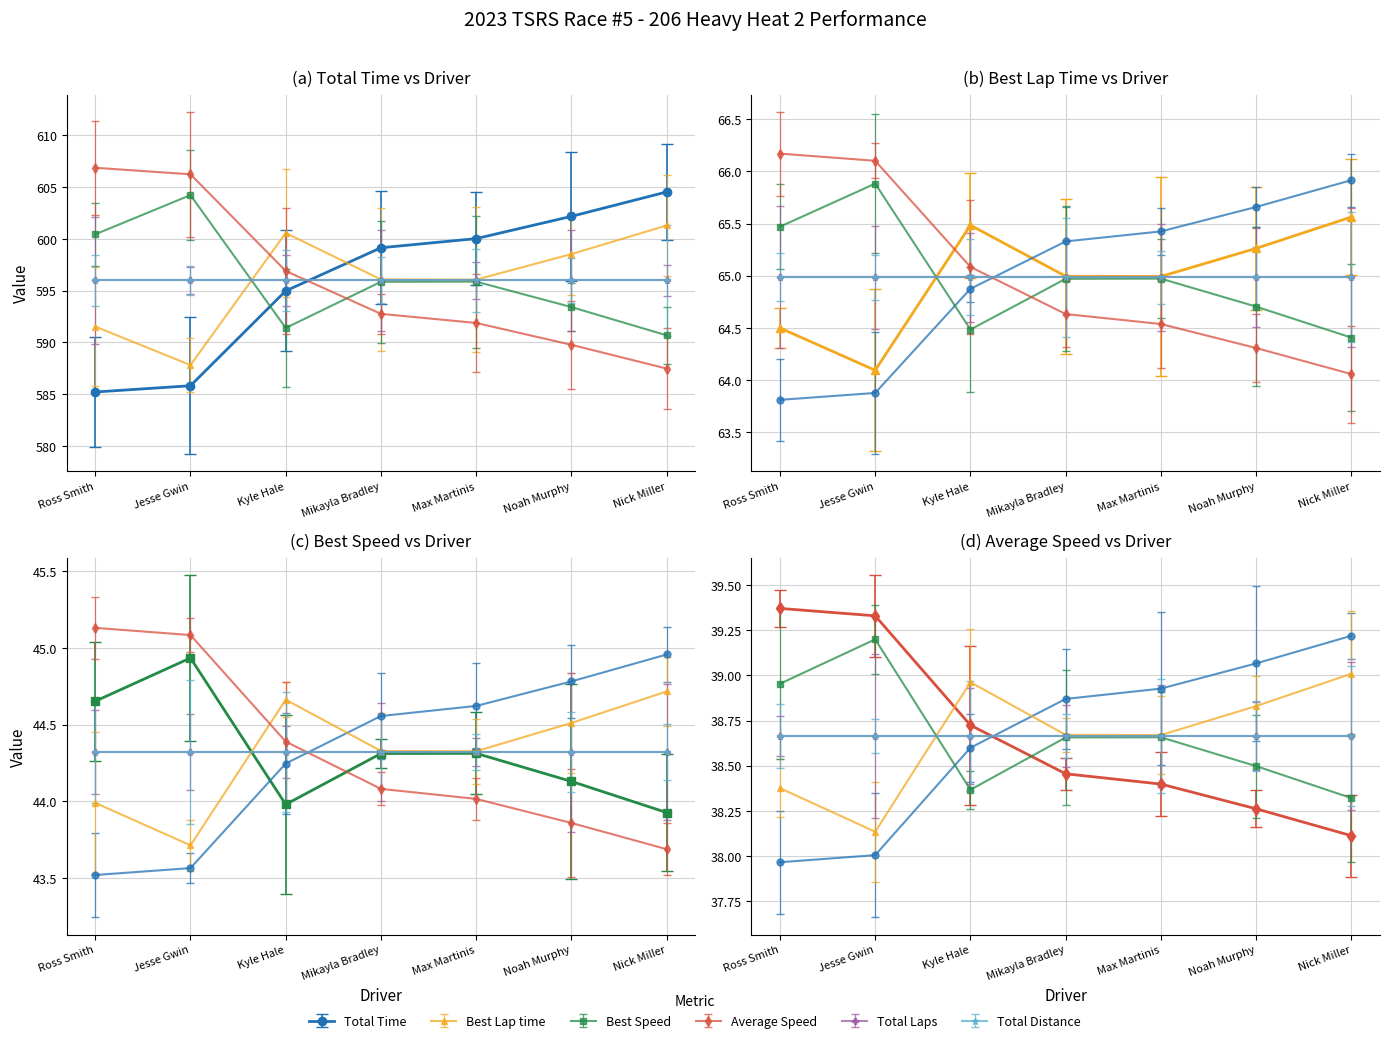

Which series has the largest range (max minus min)?

Average Speed